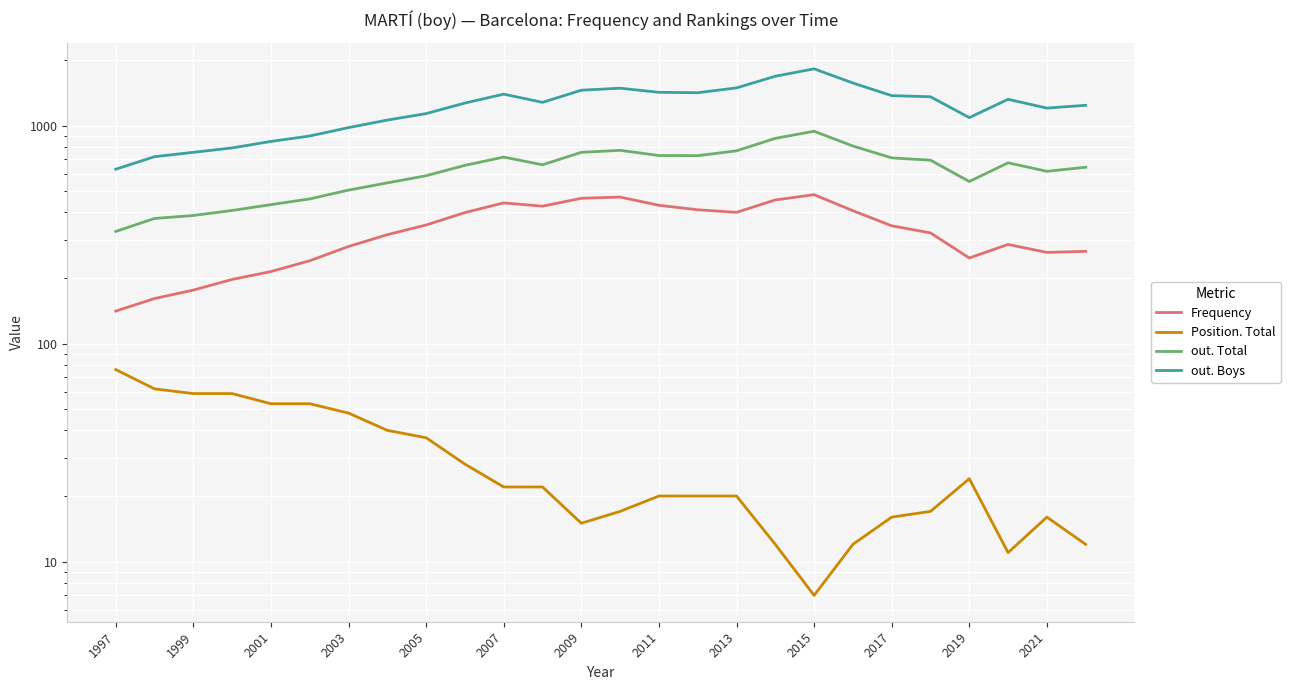

Which series has the widest spread of values?

out. Boys